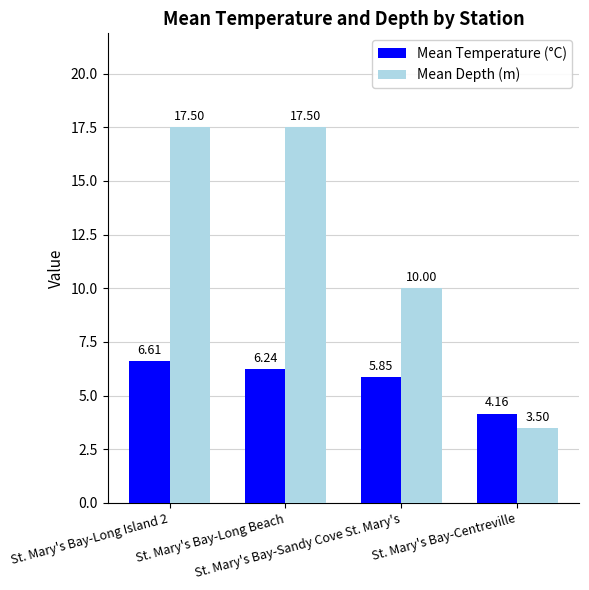

Between St. Mary's Bay-Long Island 2 and St. Mary's Bay-Sandy Cove St. Mary's, which series saw the biggest shift?

Mean Depth (m)